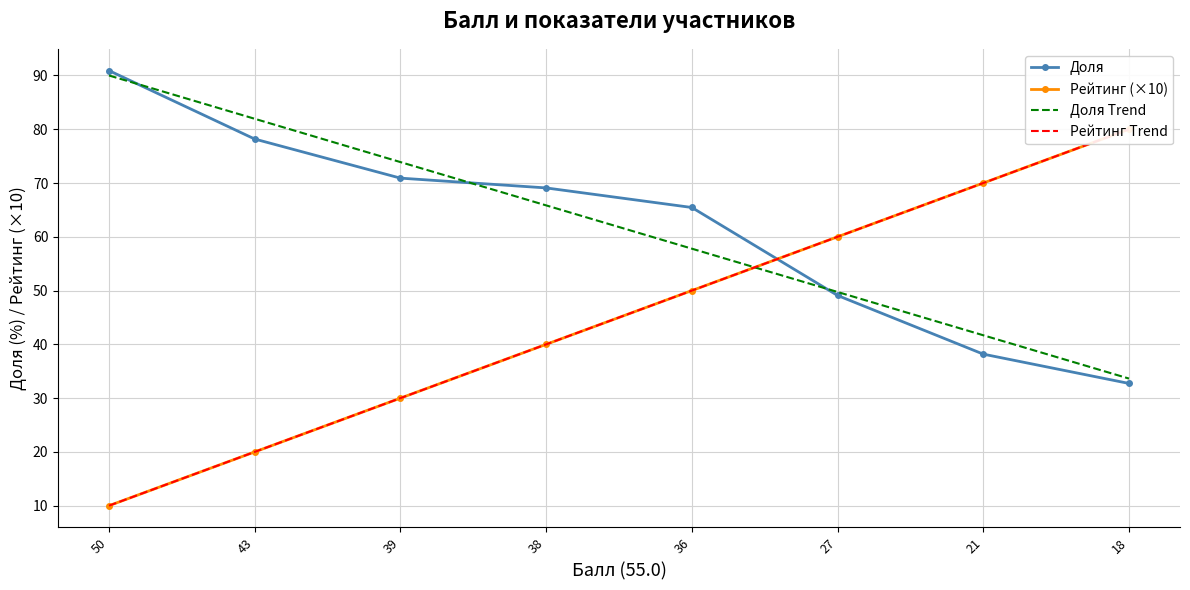

Reading left to right, list all the values displayed in this chart.

Доля: 50=90.9	43=78.2	39=70.9	38=69.1	36=65.5	27=49.1	21=38.2	18=32.7
Рейтинг: 50=10.0	43=20.0	39=30.0	38=40.0	36=50.0	27=60.0	21=70.0	18=80.0